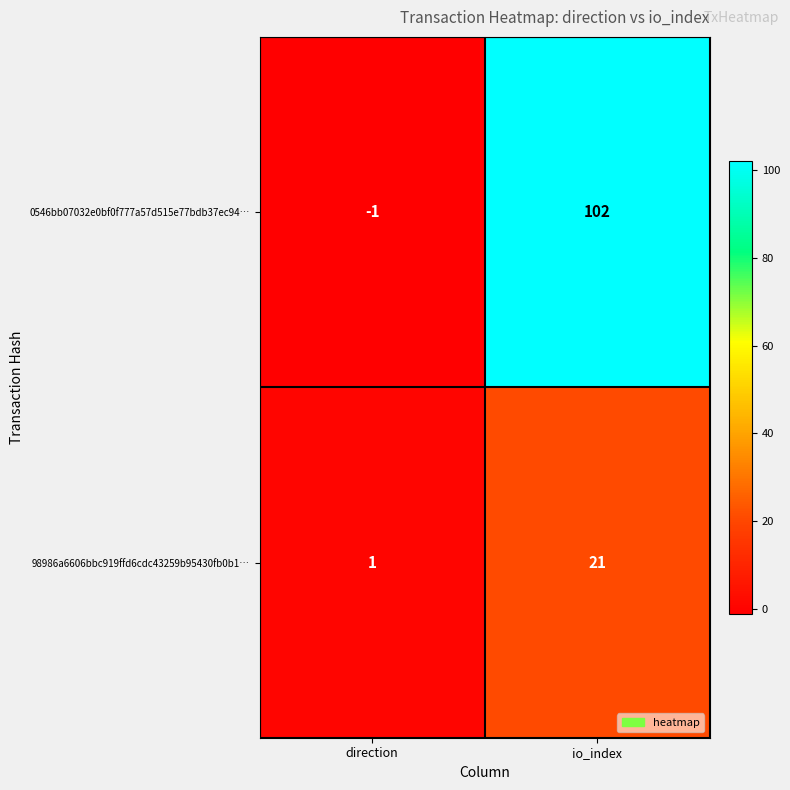

What is the sum of all 98986a6606bbc919ffd6cdc43259b95430fb0b1… values?

22